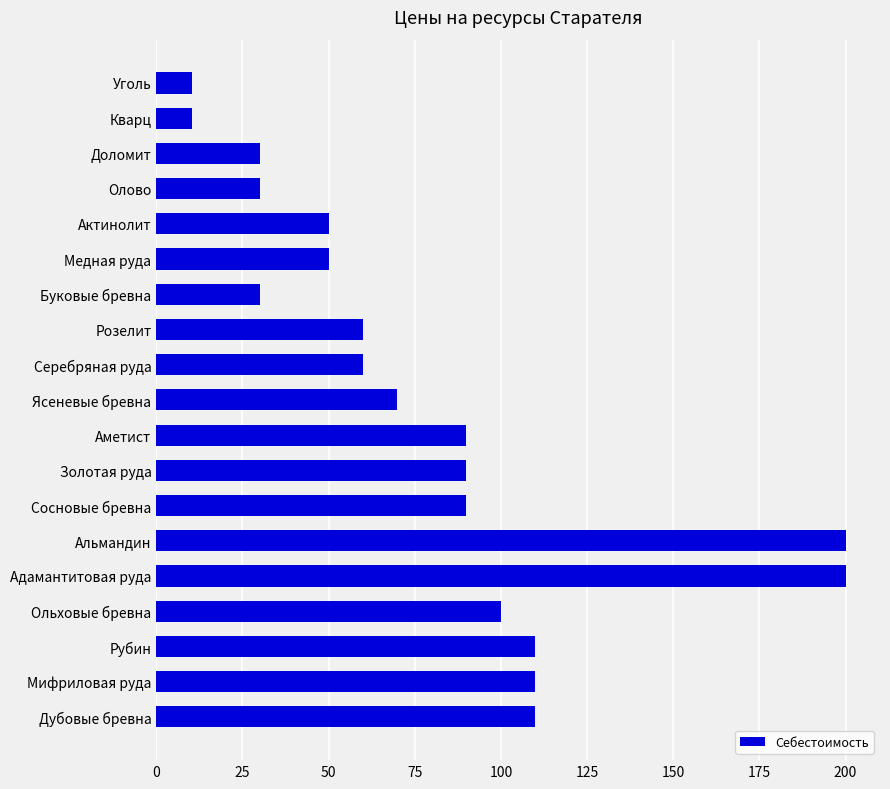

Are the bars grouped side by side (vs. stacked)?

No